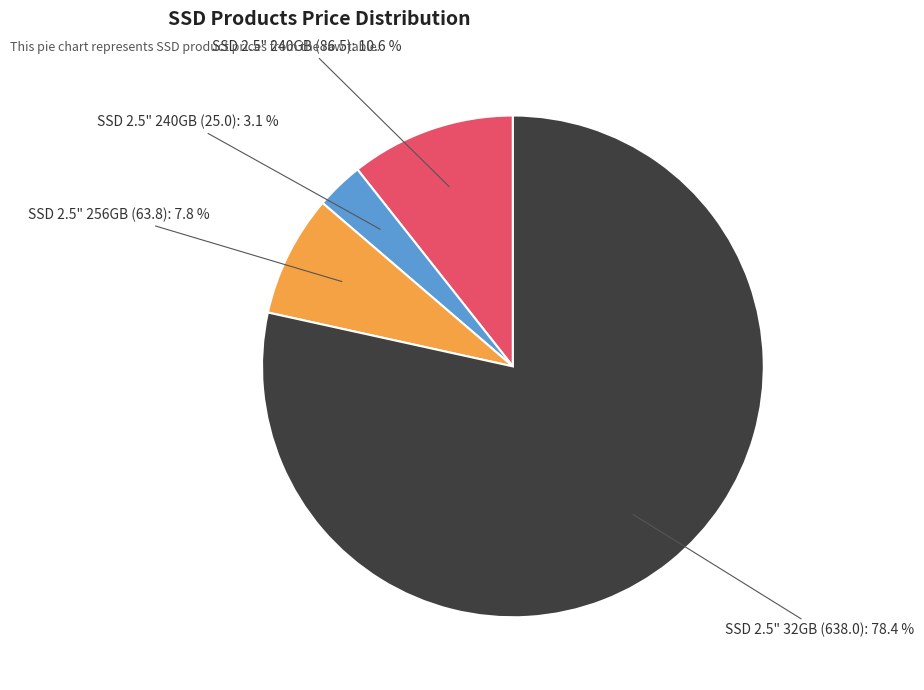

Is it true that SSD 2.5" 32GB (638.0) is 86% of the pie?

False